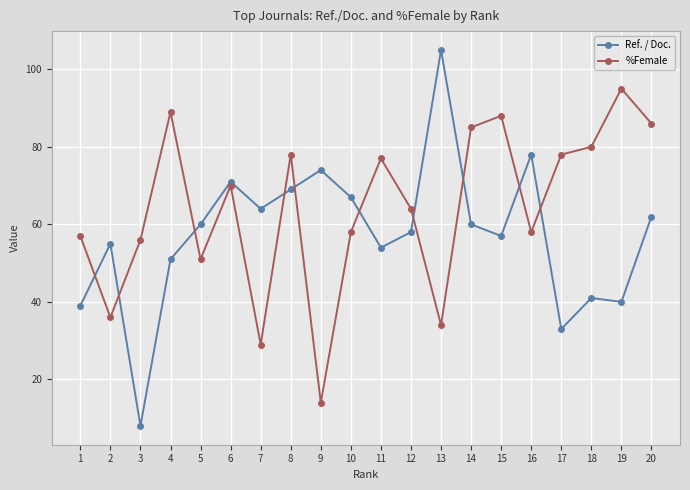

What is the difference between the highest and lowest values at 4?

38